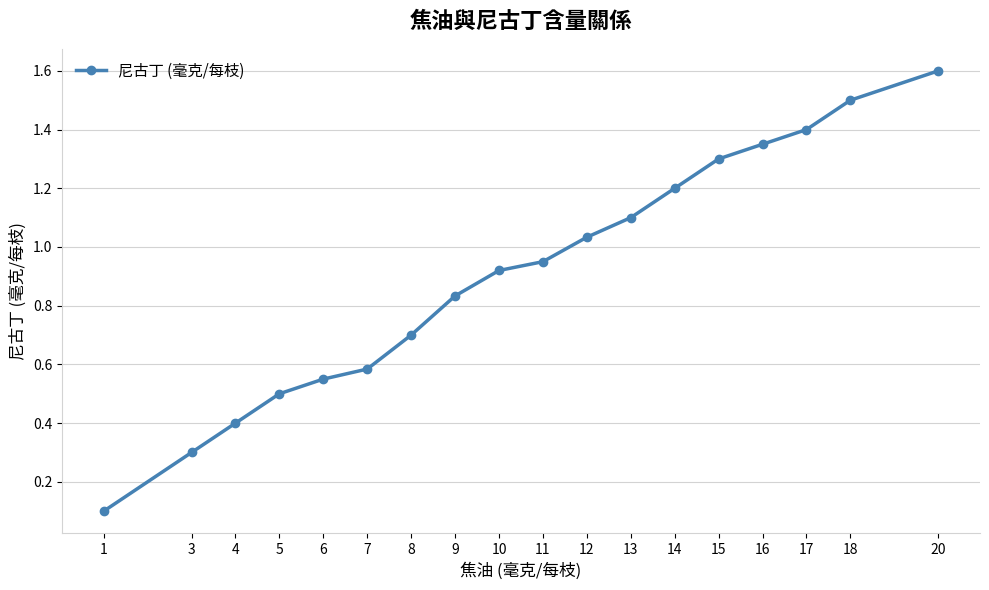

How many lines are shown in the chart?

1